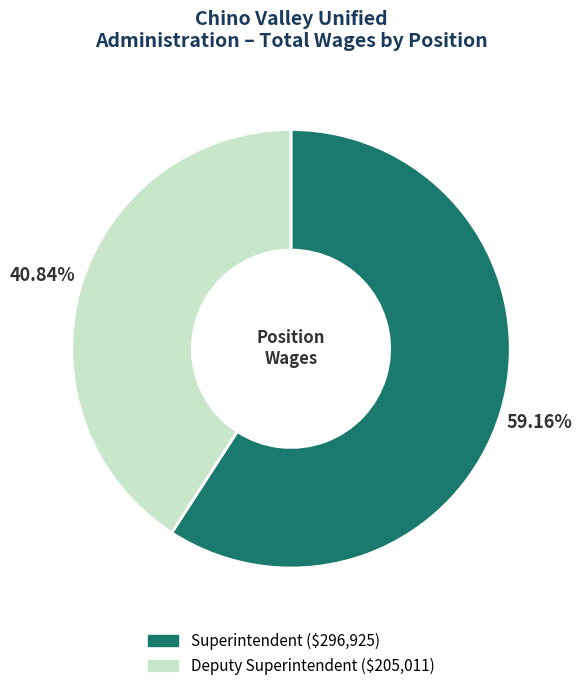

To the nearest percent, what is the difference between the Deputy Superintendent and Superintendent slice percentages?

18%